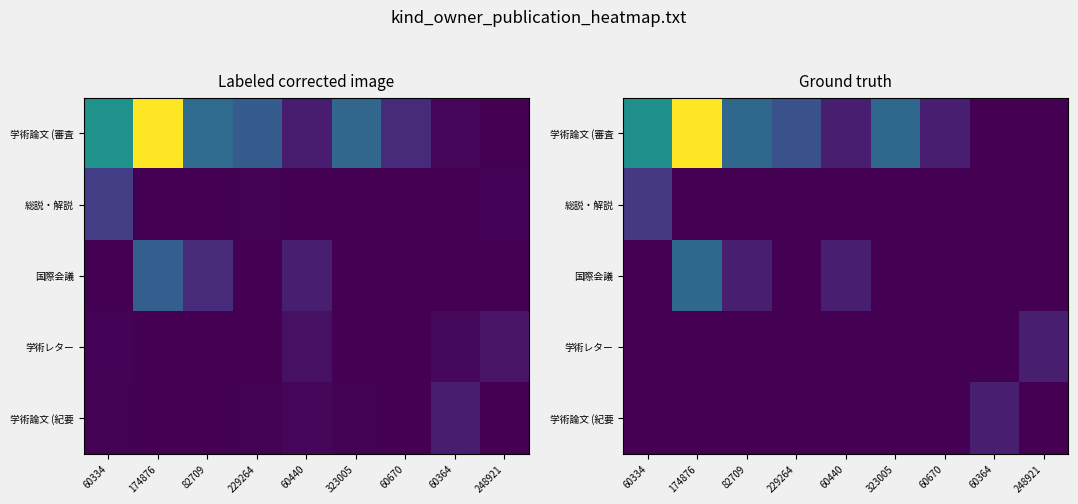

What is the spread (max minus min) of values at 248921?

1